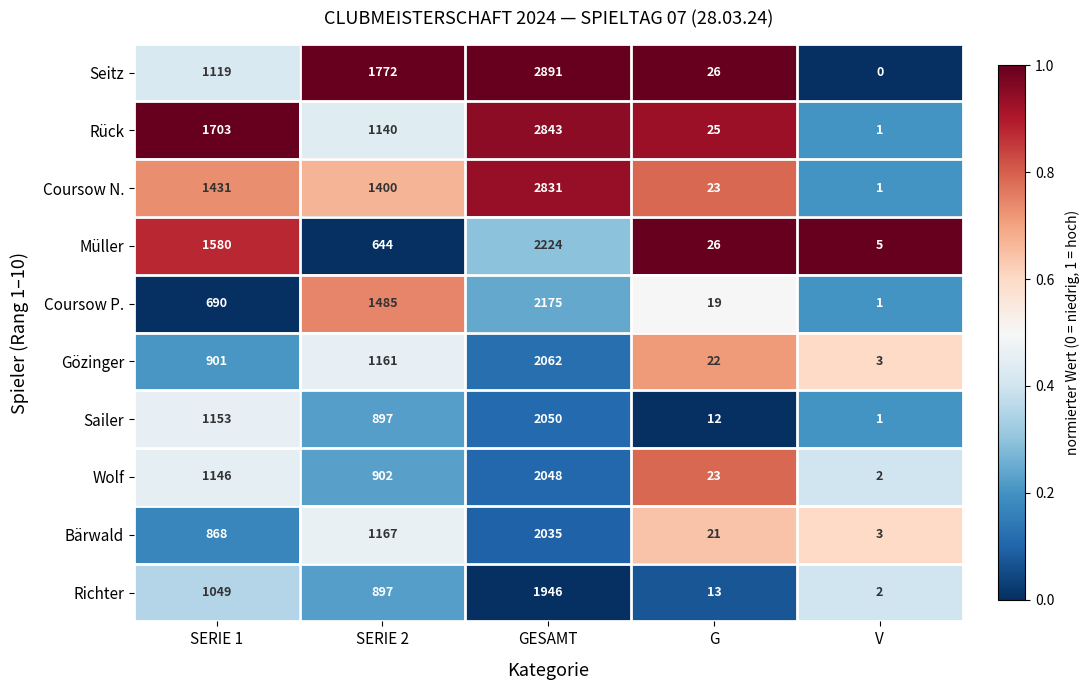

Rank the series at GESAMT from highest to lowest value.

Seitz, Rück, Coursow N., Müller, Coursow P., Gözinger, Sailer, Wolf, Bärwald, Richter